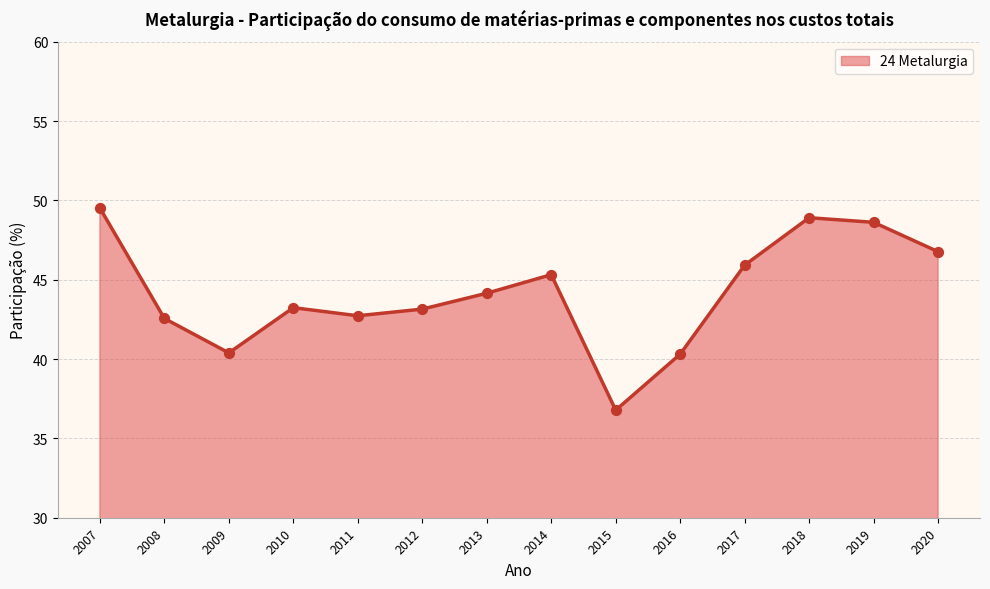

Which has a higher value, 2018 or 2020?

2018